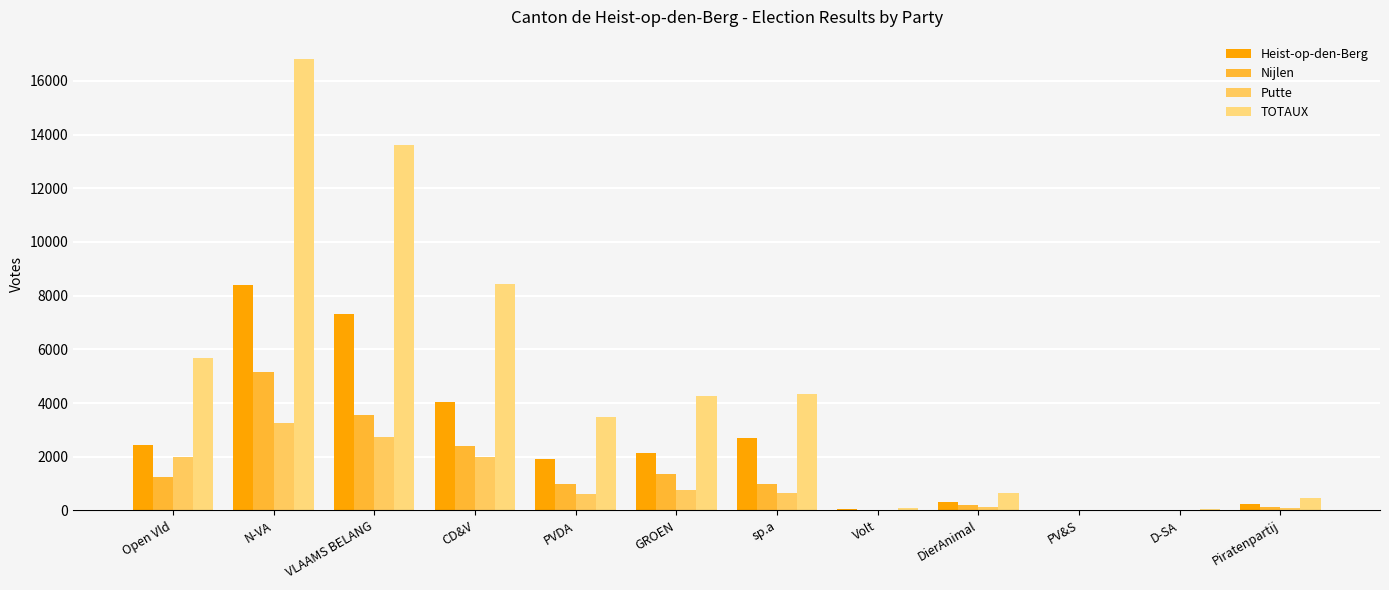

What is the label of the 11th bar from the right?

N-VA